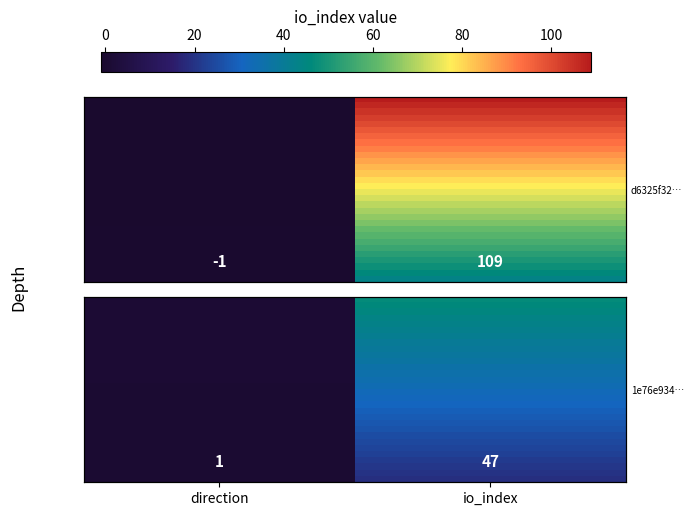

At which category does the chart reach its peak across all series?

io_index